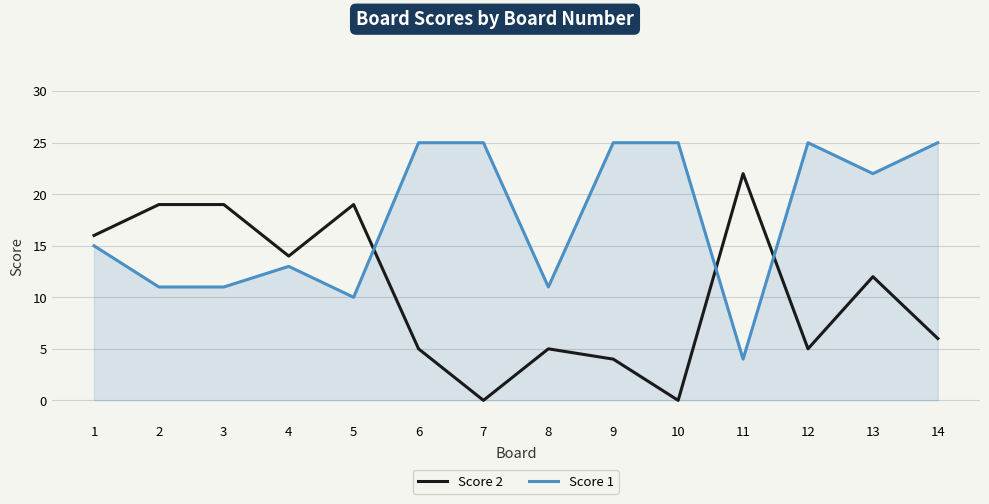

At which category is the sum across all series the highest?

13